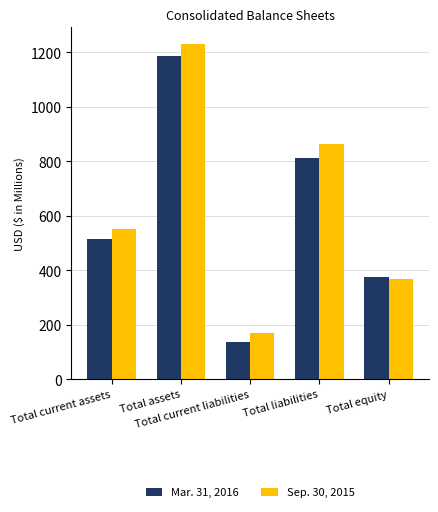

Reading left to right, transcribe all the data shown in this chart.

Mar. 31, 2016: 515.2	1185.1	137.6	811.7	373.4
Sep. 30, 2015: 549.5	1229.8	168.0	862.0	367.8